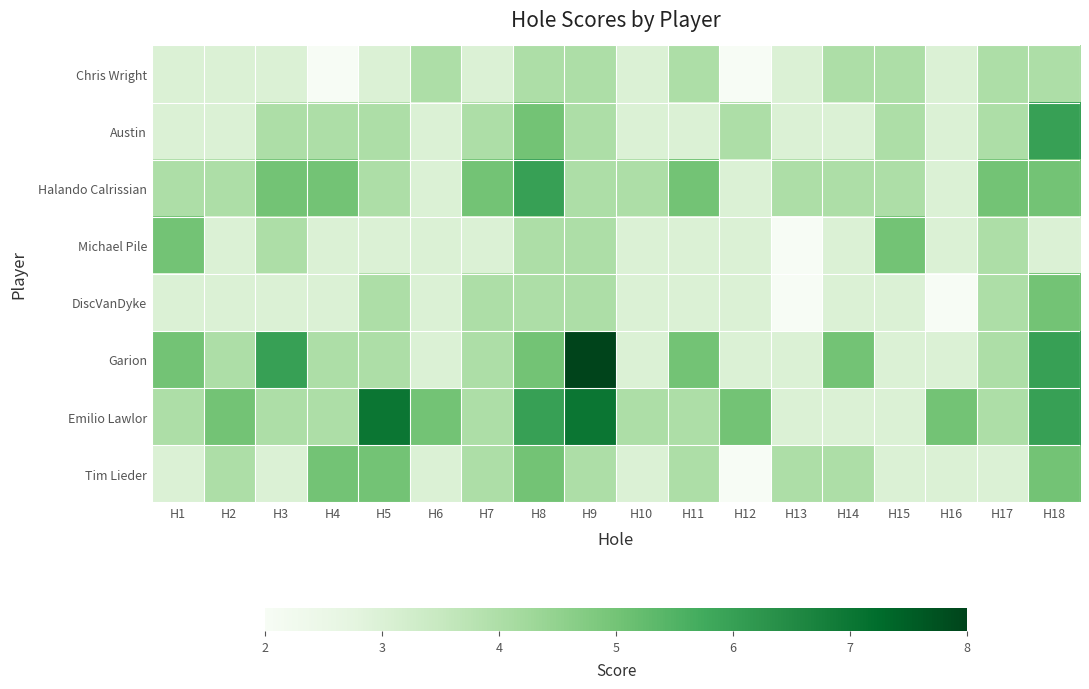

Between H8 and H9, which series saw the biggest shift?

Garion